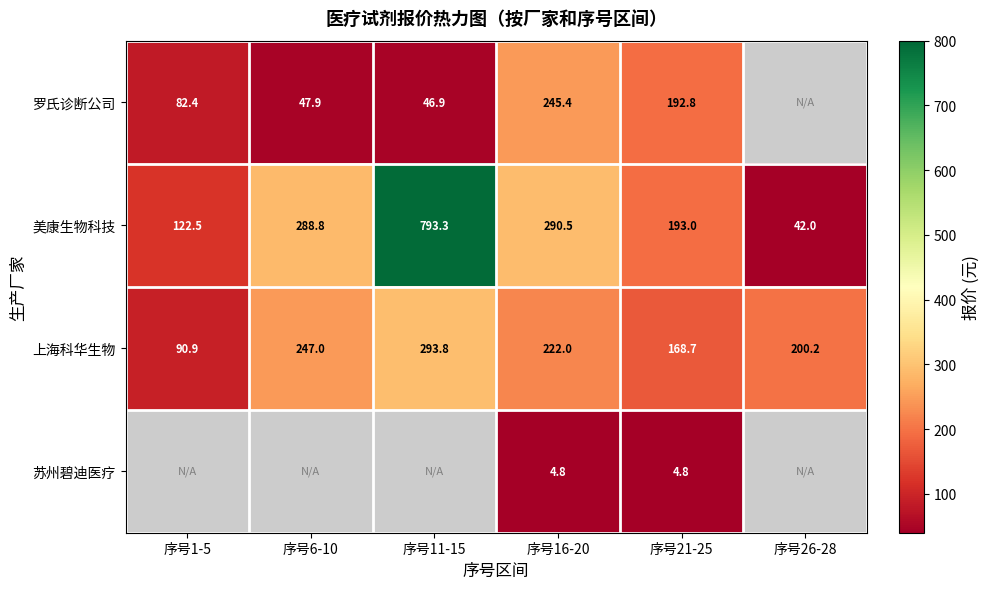

Is the value of 苏州碧迪医疗 at 序号21-25 greater than the value of 罗氏诊断公司 at 序号16-20?

No